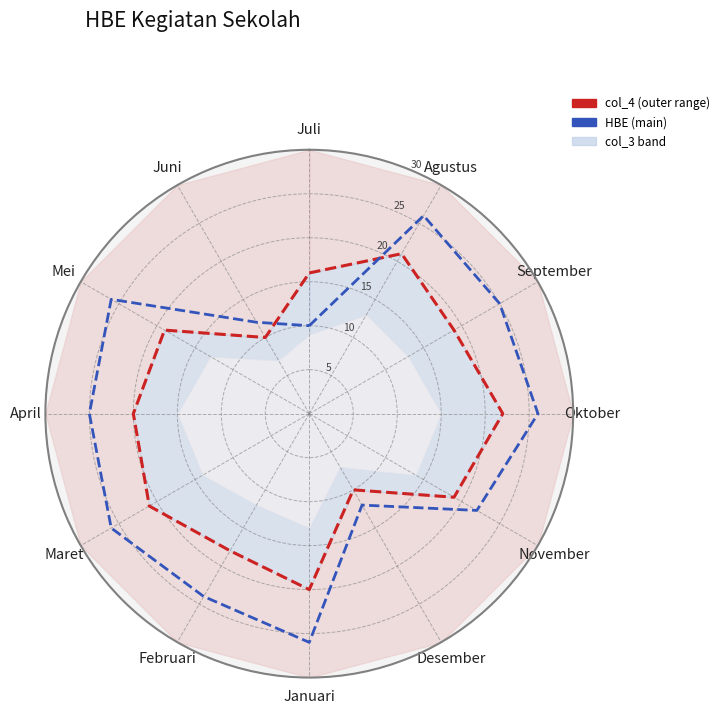

Reading left to right, transcribe all the data shown in this chart.

col_4 (outer): 16	21	19	22	19	10	20	18	21	20	19	10	16
HBE (main): 10	26	25	26	22	12	26	24	26	25	26	12	10